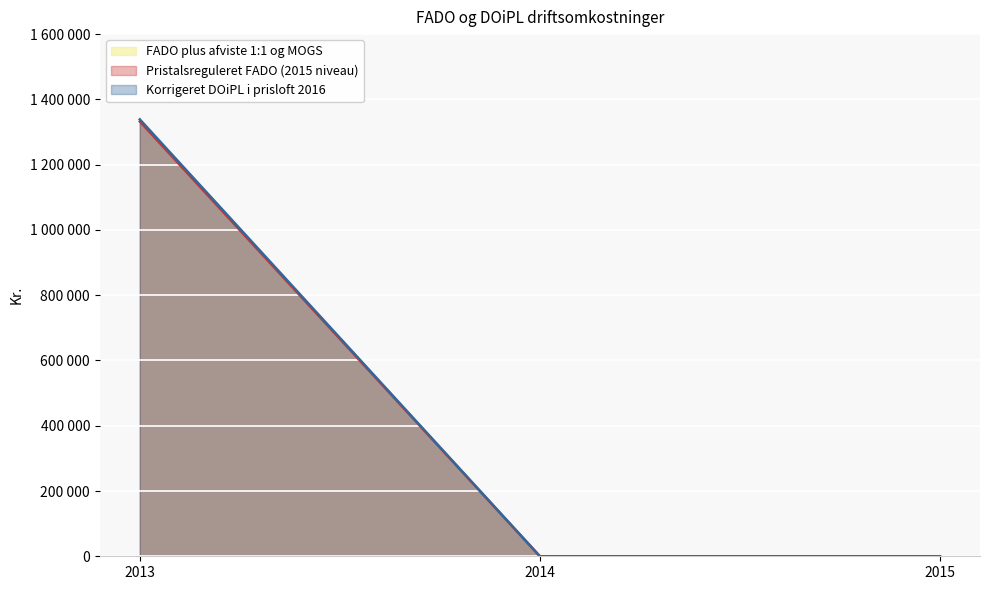

What is the sum of the Pristalsreguleret FADO (2015 niveau) values at 2013 and 2015?

1332307.0